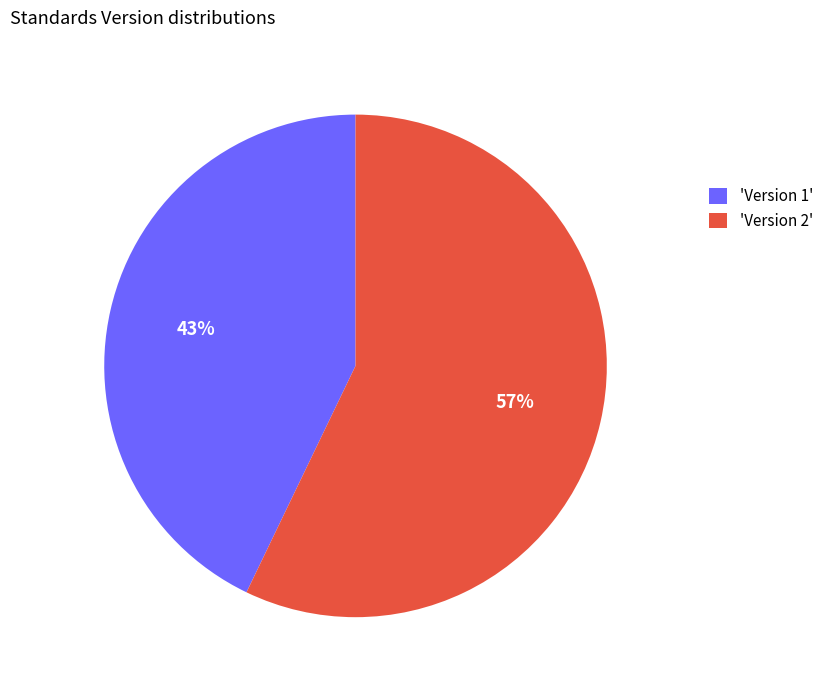

What is the smallest slice in the pie chart?

'Version 1'